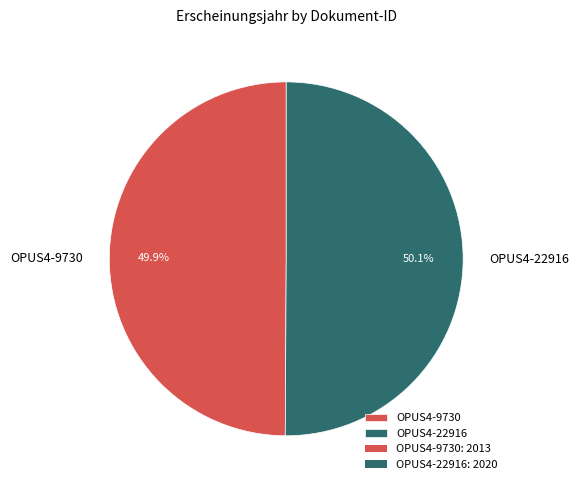

Is there any slice that represents more than half of the pie?

Yes